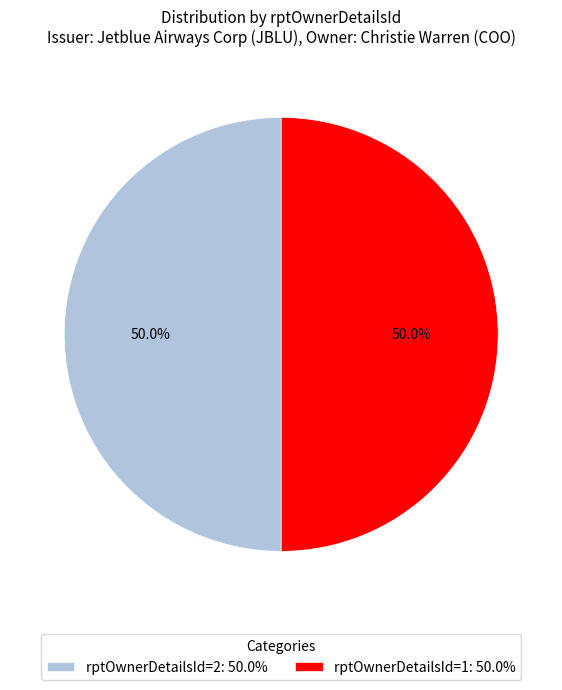

Approximately how many times larger is the value at rptOwnerDetailsId=2: 50.0% compared to rptOwnerDetailsId=1: 50.0%?

1.0